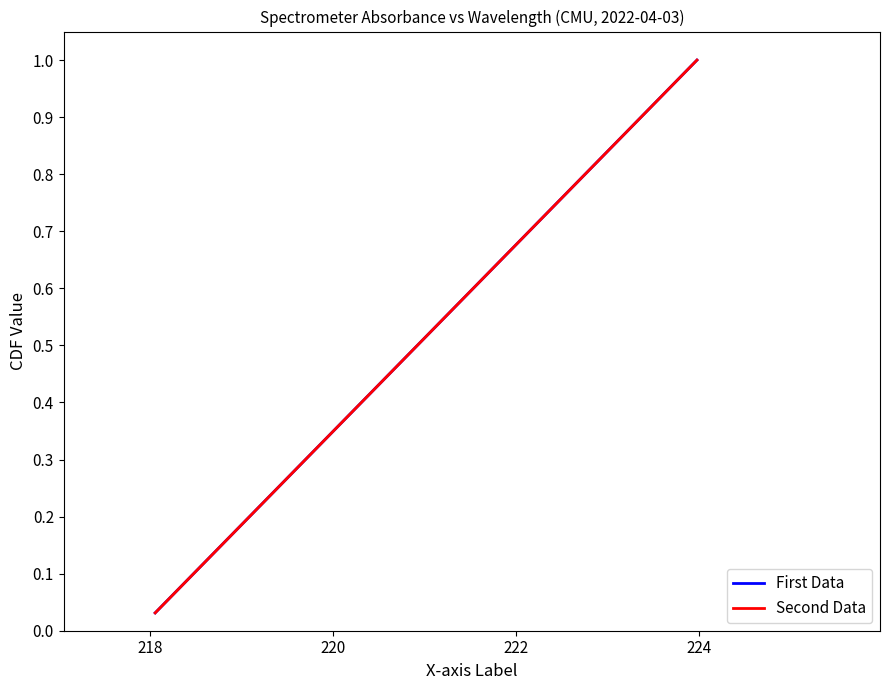

What is the value of the Second Data point at the 22nd from the left?

0.7